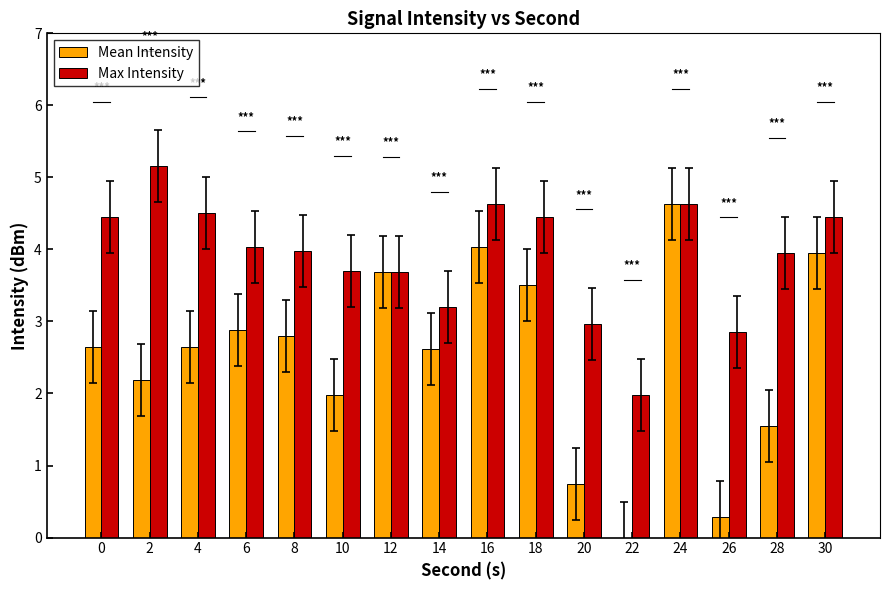

Between 2 and 24, which series saw the biggest shift?

Mean Intensity